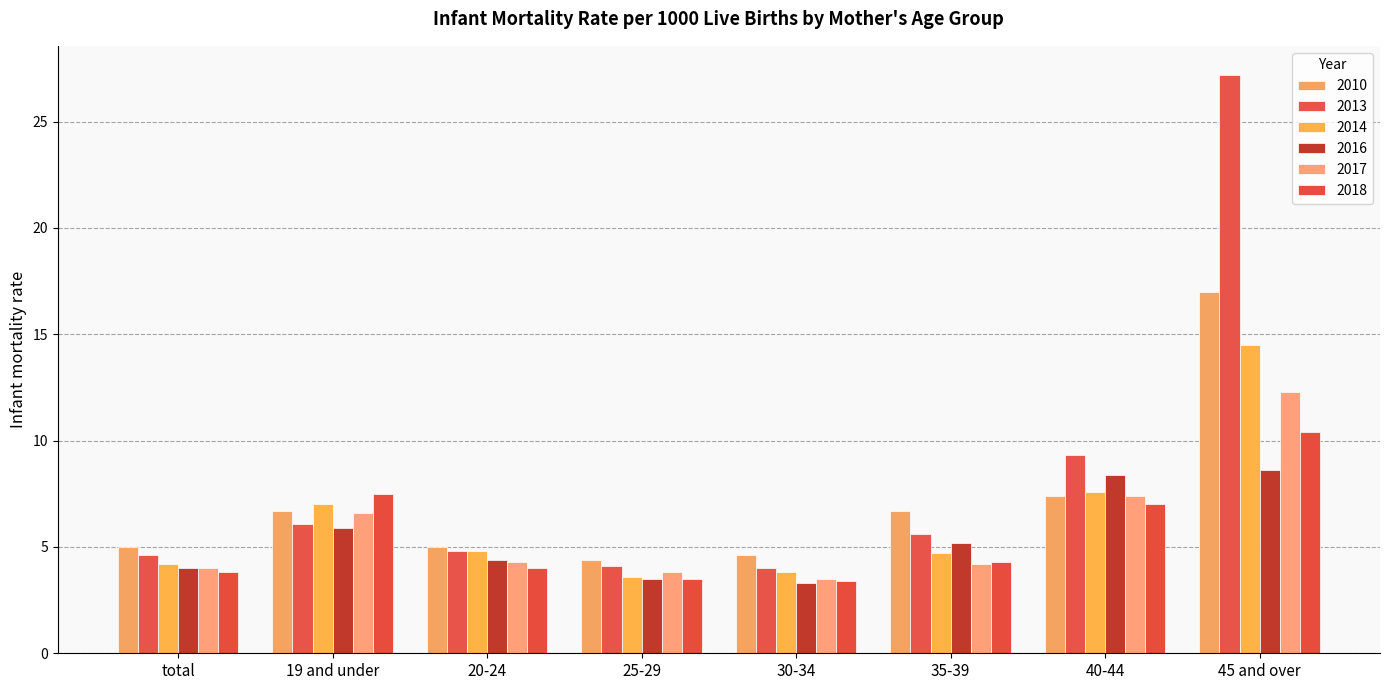

What is the lowest value of the 2018 series?

3.4